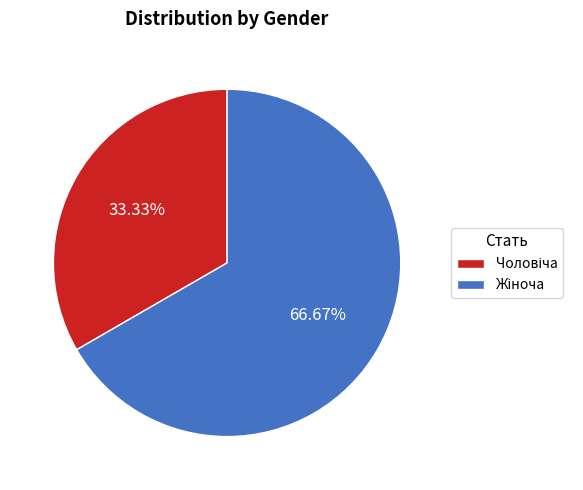

Is there any slice that represents more than half of the pie?

Yes